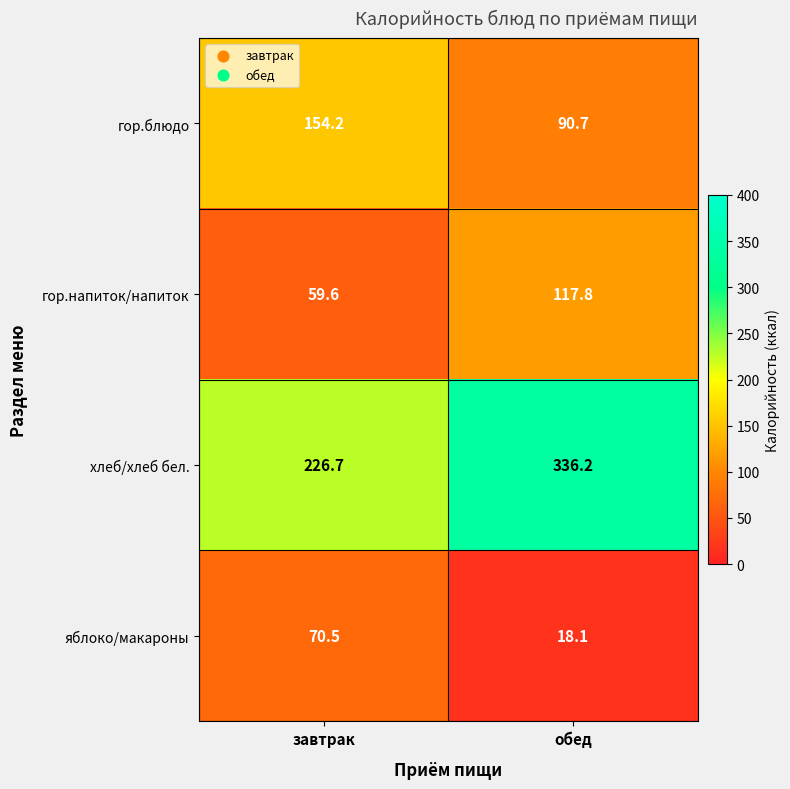

What is the sum of the гор.блюдо values at завтрак and обед?

244.9